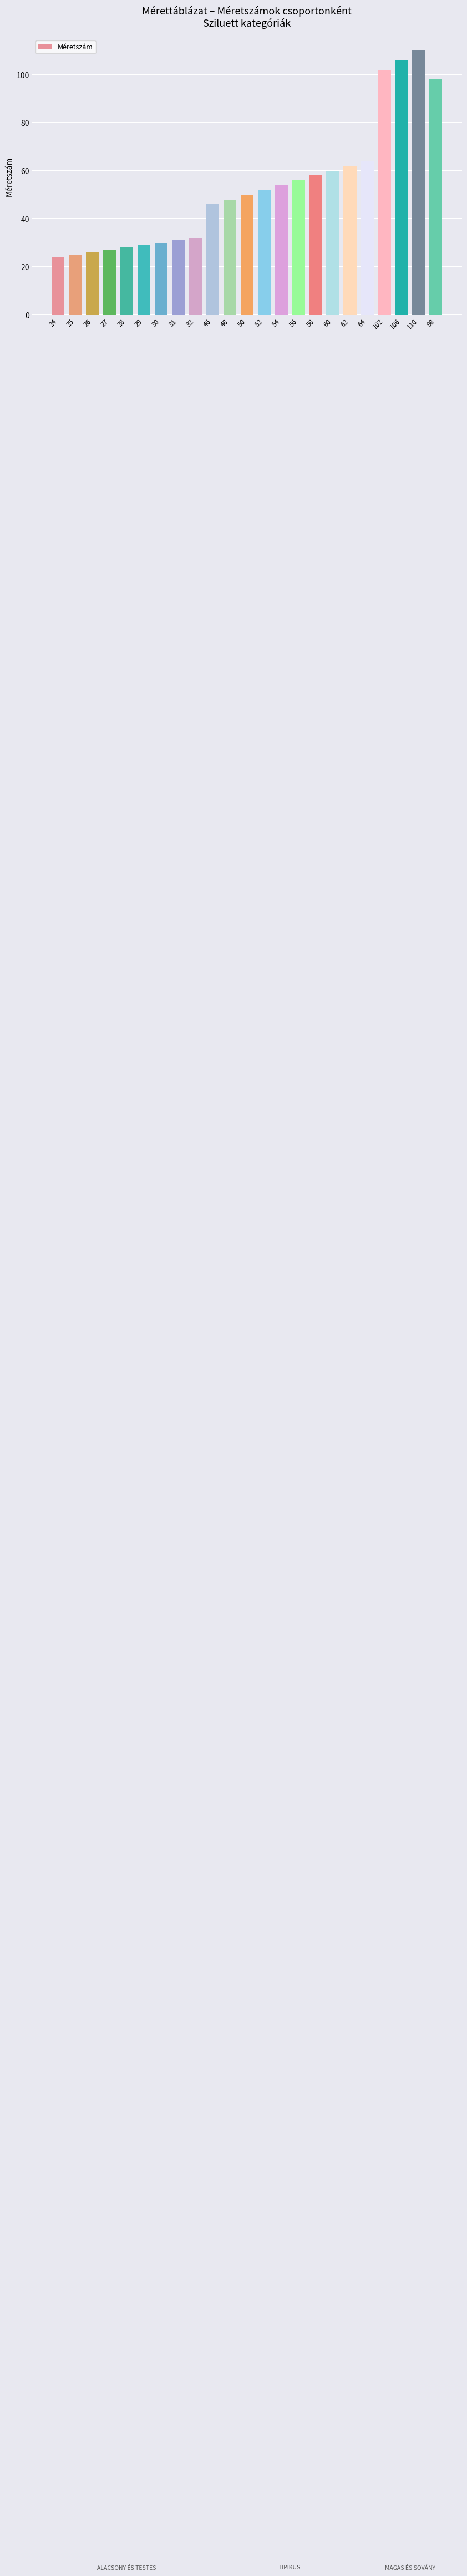

Are the bars horizontal?

No